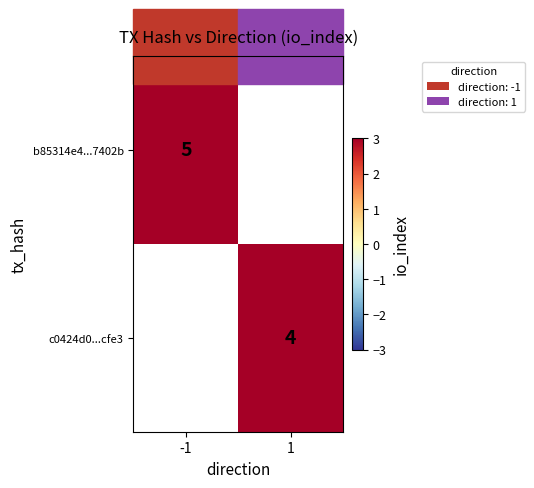

Which category has the lowest value across all series?

1